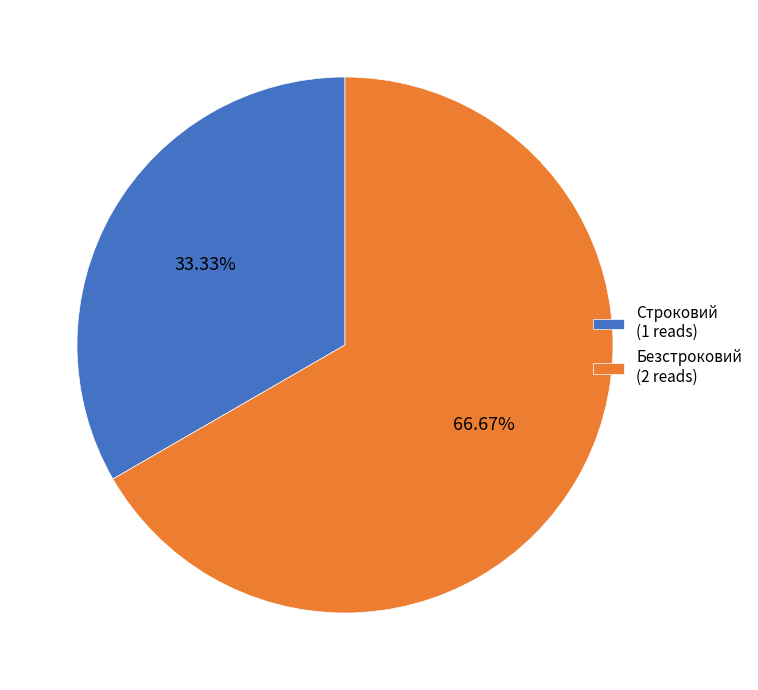

Which category has the biggest portion of the pie?

Безстроковий